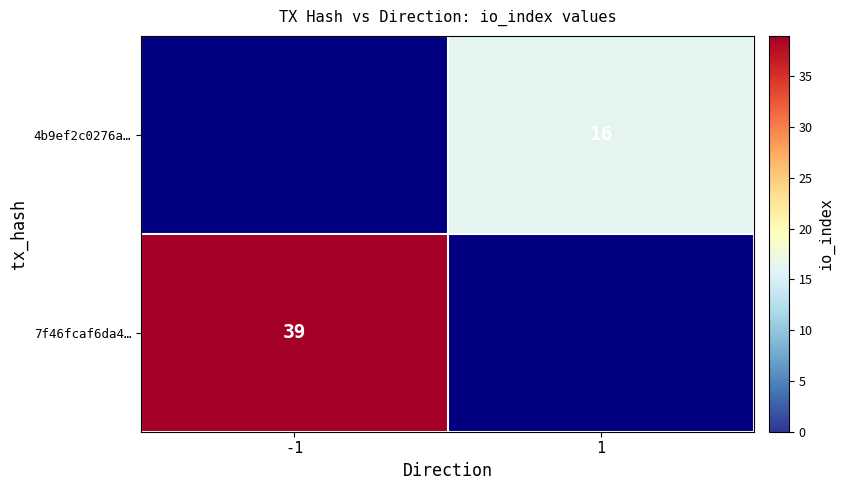

The value of 4b9ef2c0276a… at 1 is 16. True or false?

True